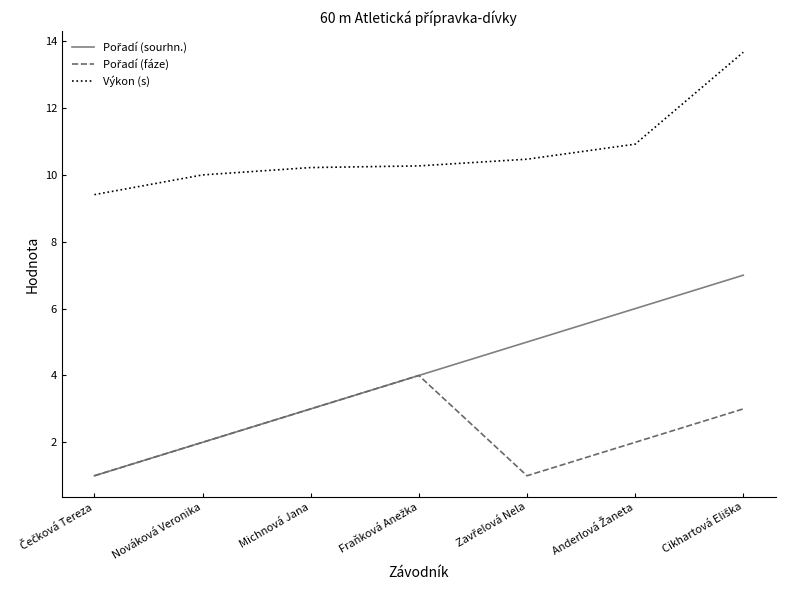

How many series are shown in this chart?

3